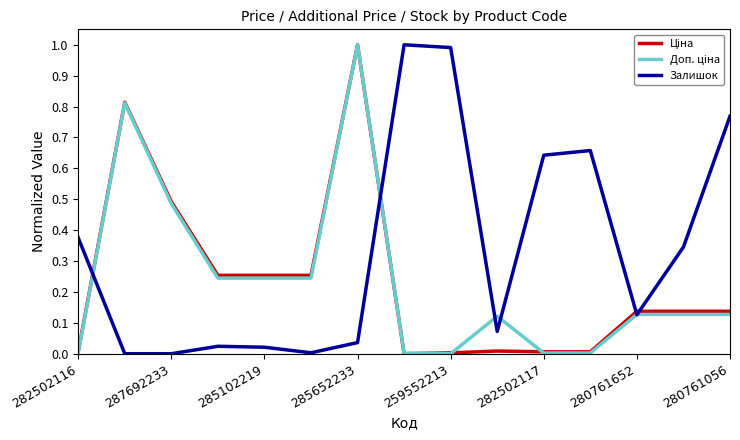

How many lines are shown in the chart?

3